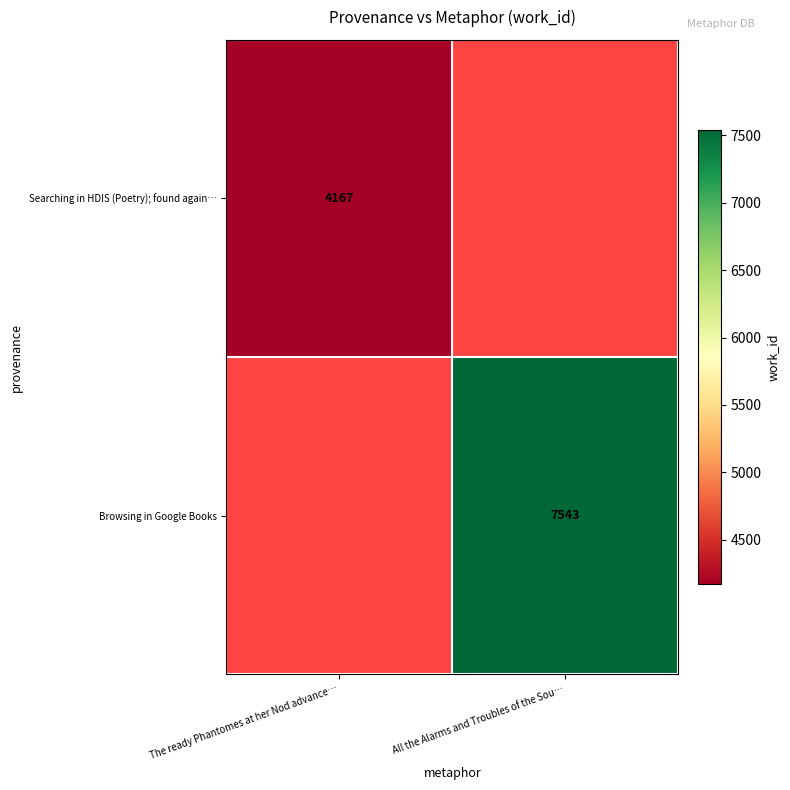

The value of Browsing in Google Books at All the Alarms and Troubles of the Sou… is 7543. True or false?

True